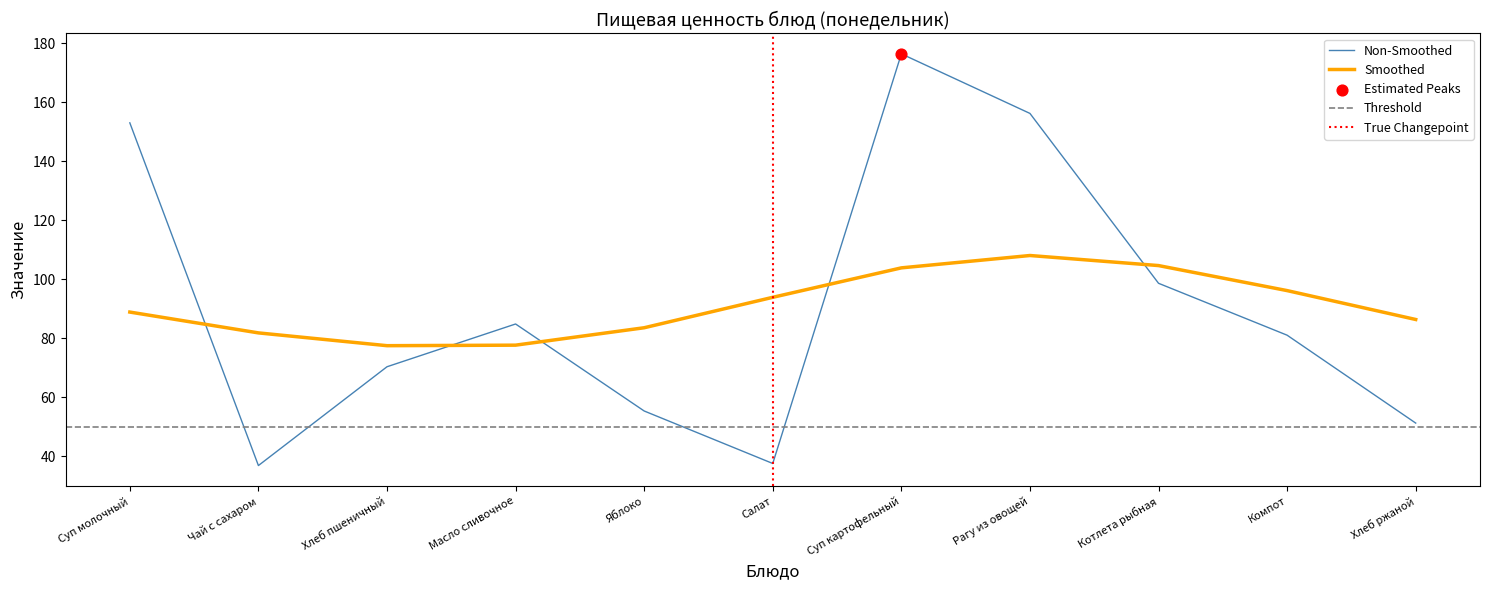

At how many categories does at least one series exceed 150?

3